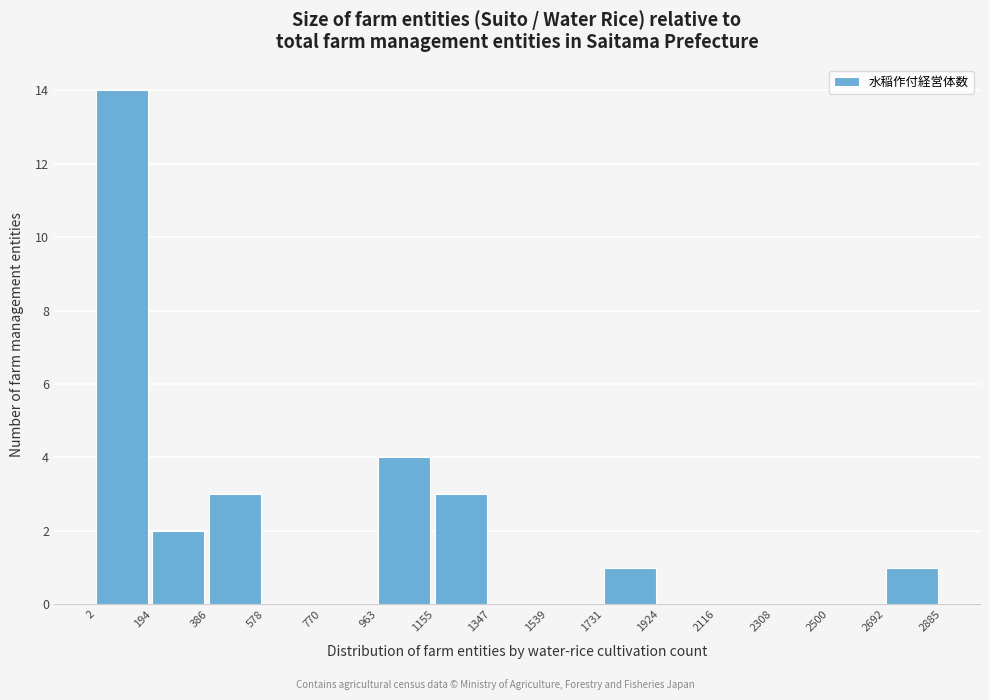

How tall is the bar that spans 1155 to 1347 on the x-axis? The values are not printed on the chart, so give them approximately, as read against the axis.

3